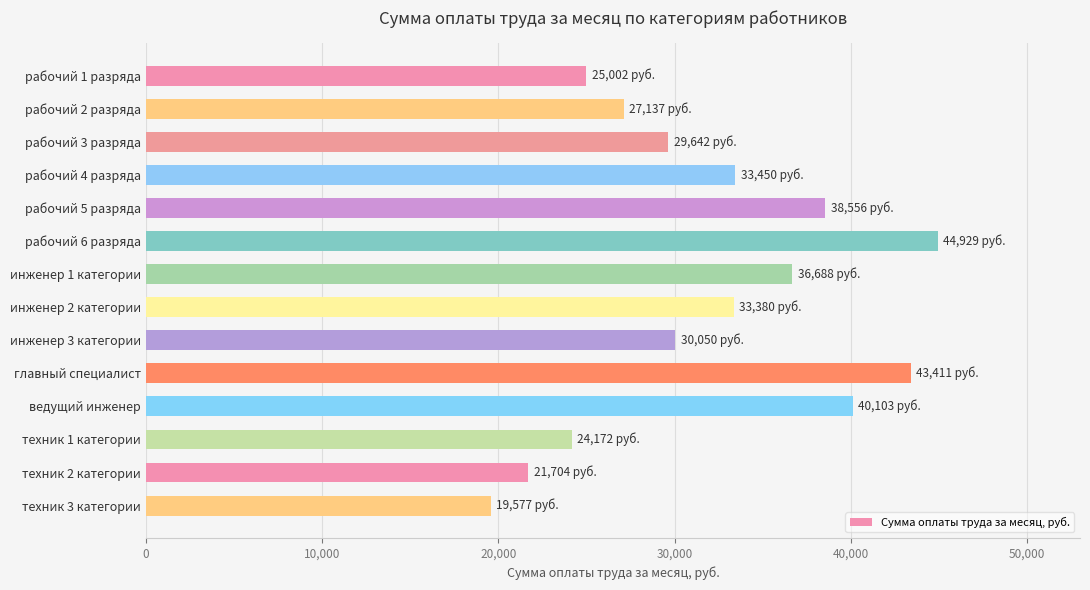

Are the bars grouped side by side (vs. stacked)?

No